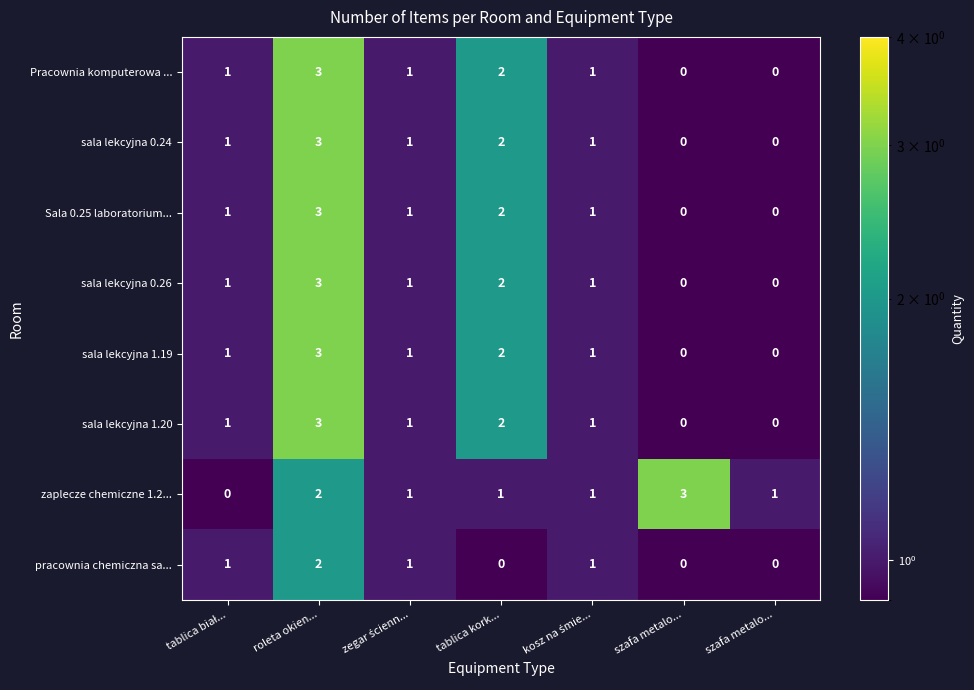

Count the number of categories in the chart.

7